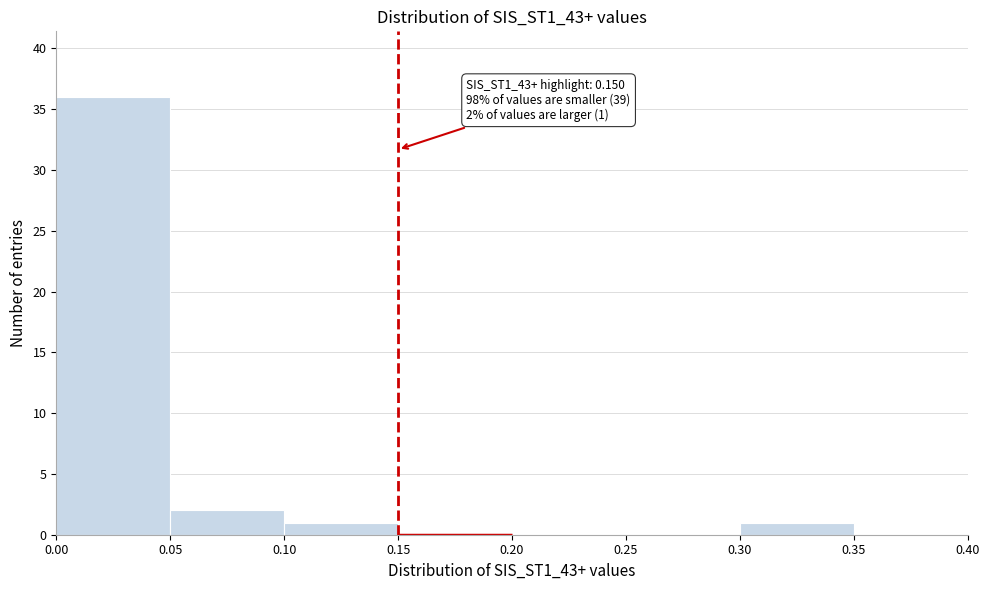

Over which range of the x-axis is the bar tallest?

0.00 to 0.05